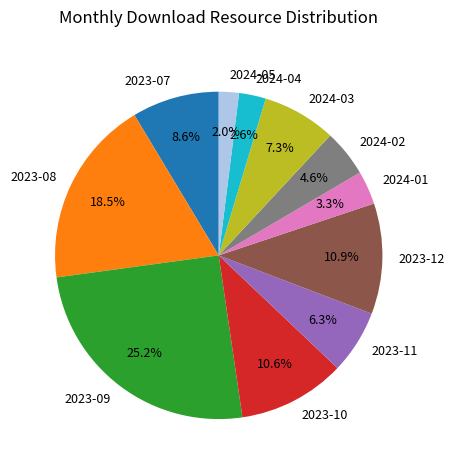

To the nearest percent, what portion does 2023-07 represent?

9%